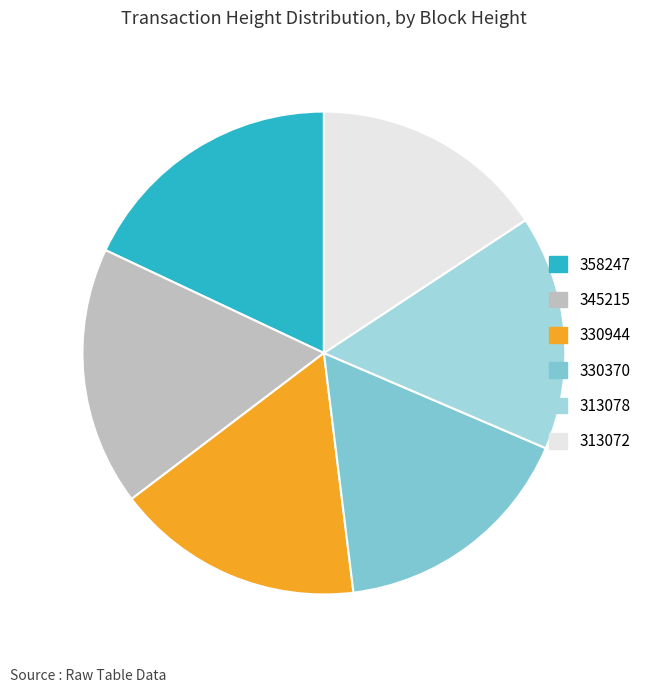

The 313078 slice represents 29% of the pie. True or false?

False